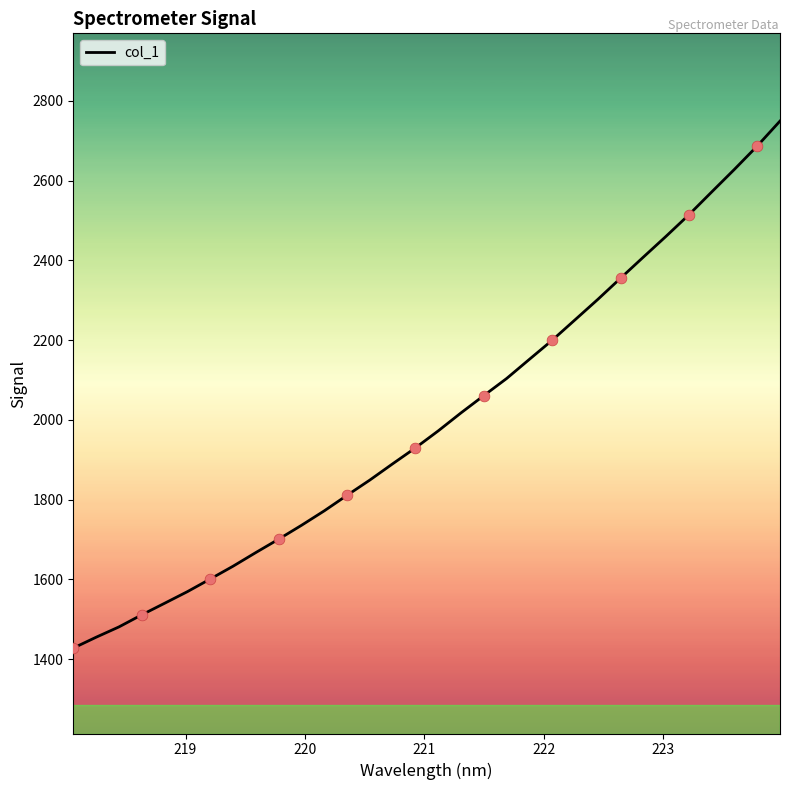

What is the minimum value shown in the chart?

1427.8